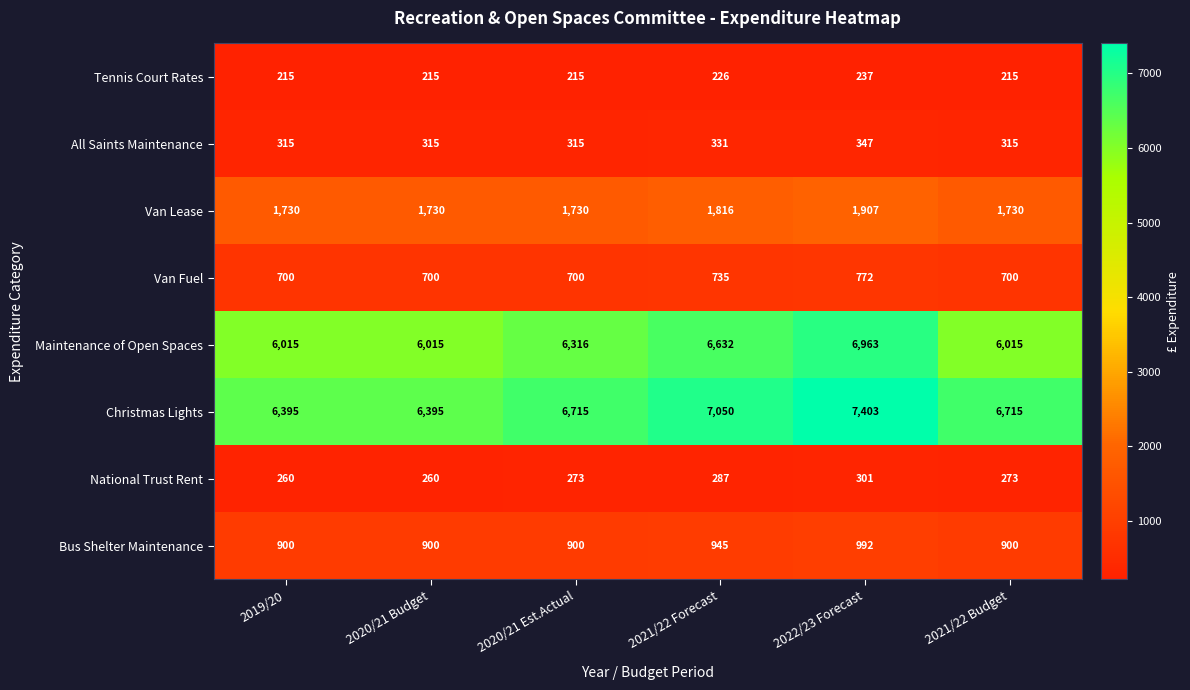

The Christmas Lights series shows 6395 at 2020/21 Budget. True or false?

True